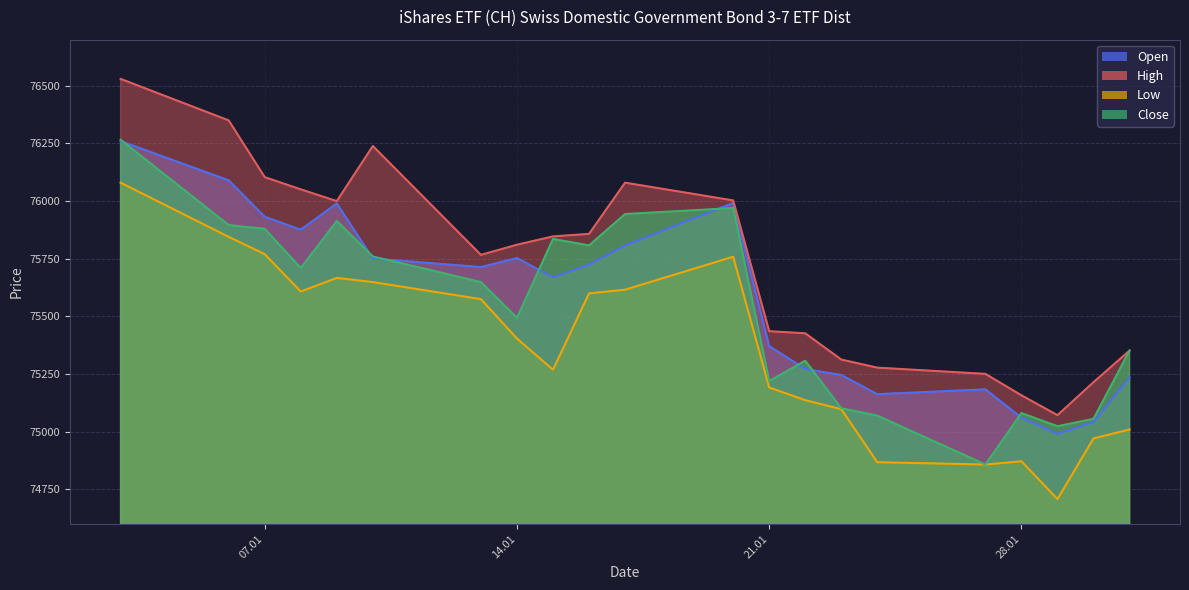

True or false: Low and Close intersect in this chart.

False